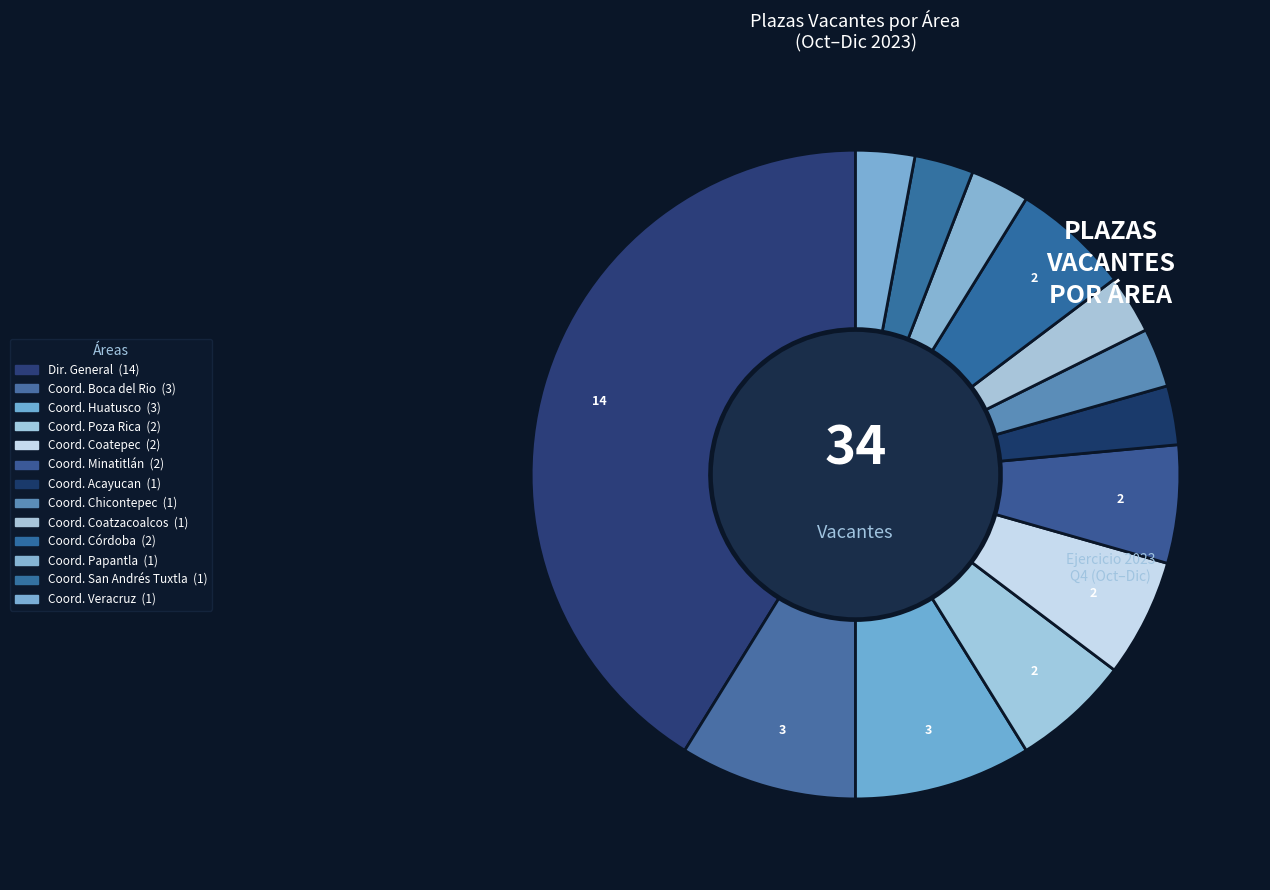

How many segments does this pie chart have?

13